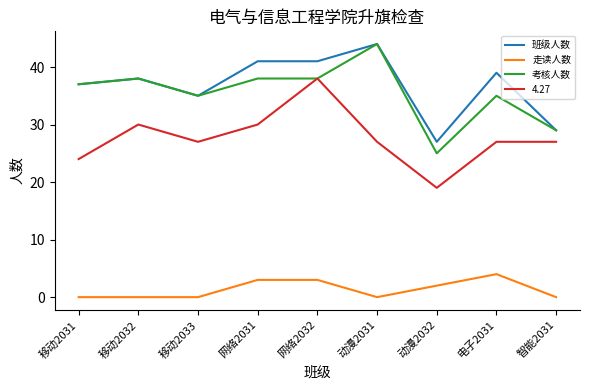

True or false: 走读人数 and 考核人数 intersect in this chart.

False